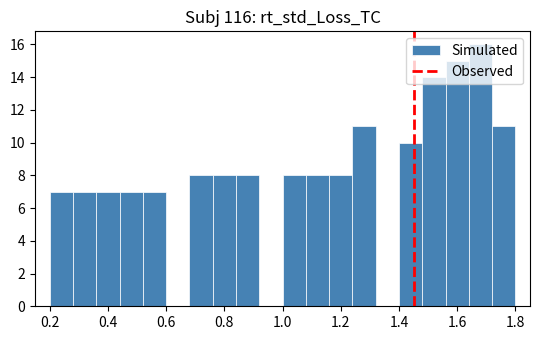

Reading left to right, transcribe this chart: for each bar, give the range it covers on the x-axis and its height. The values are not printed on the chart, so give them approximately, as read against the axis.

0.20 to 0.28: 7
0.28 to 0.36: 7
0.36 to 0.44: 7
0.44 to 0.52: 7
0.52 to 0.60: 7
0.60 to 0.68: 0
0.68 to 0.76: 8
0.76 to 0.84: 8
0.84 to 0.92: 8
0.92 to 1.00: 0
1.00 to 1.08: 8
1.08 to 1.16: 8
1.16 to 1.24: 8
1.24 to 1.32: 11
1.32 to 1.40: 0
1.40 to 1.48: 10
1.48 to 1.56: 14
1.56 to 1.64: 15
1.64 to 1.72: 16
1.72 to 1.80: 11